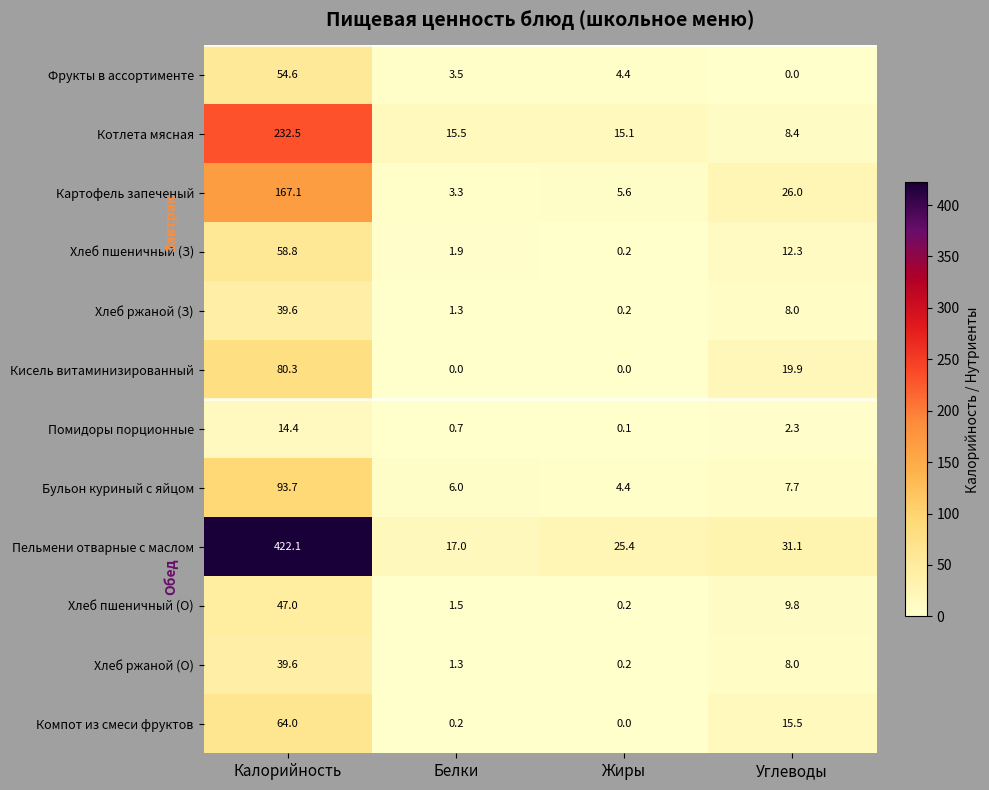

What is the total value across all series at Углеводы?

149.0